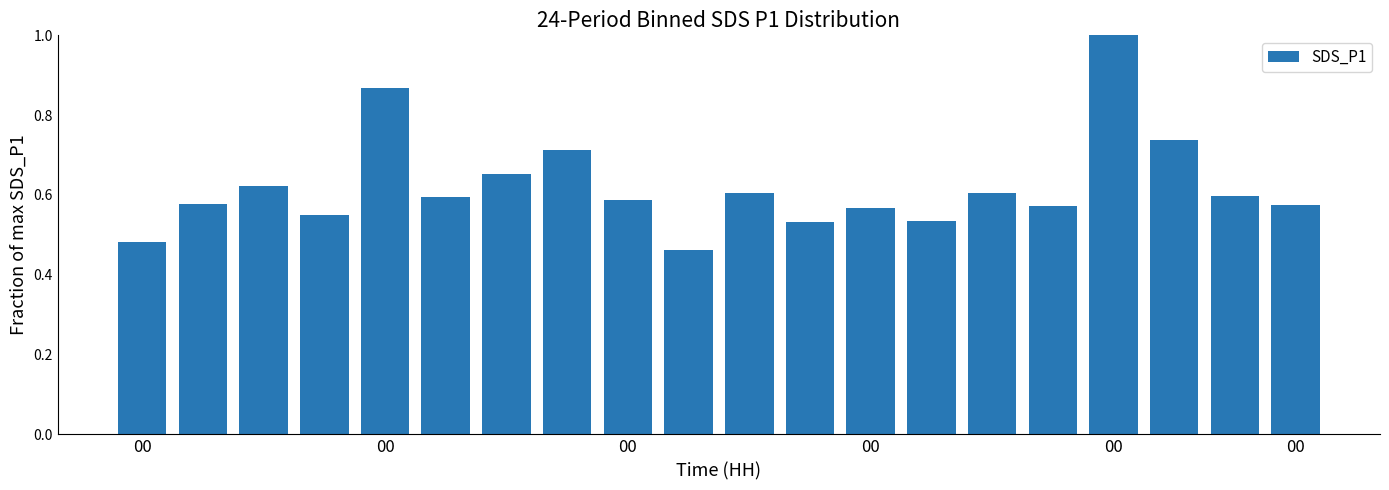

How many categories are shown in the chart?

20